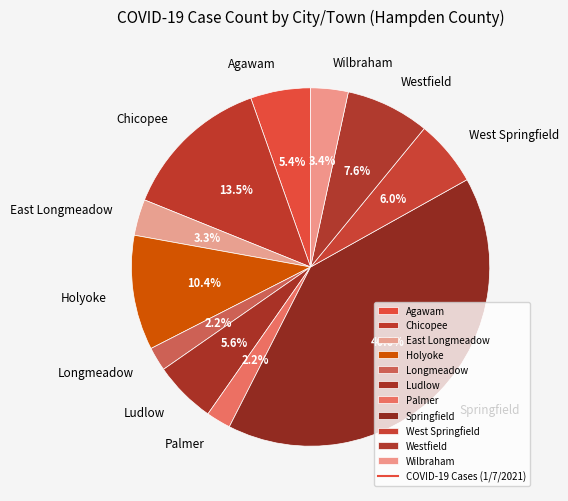

Does any single category account for the majority?

No